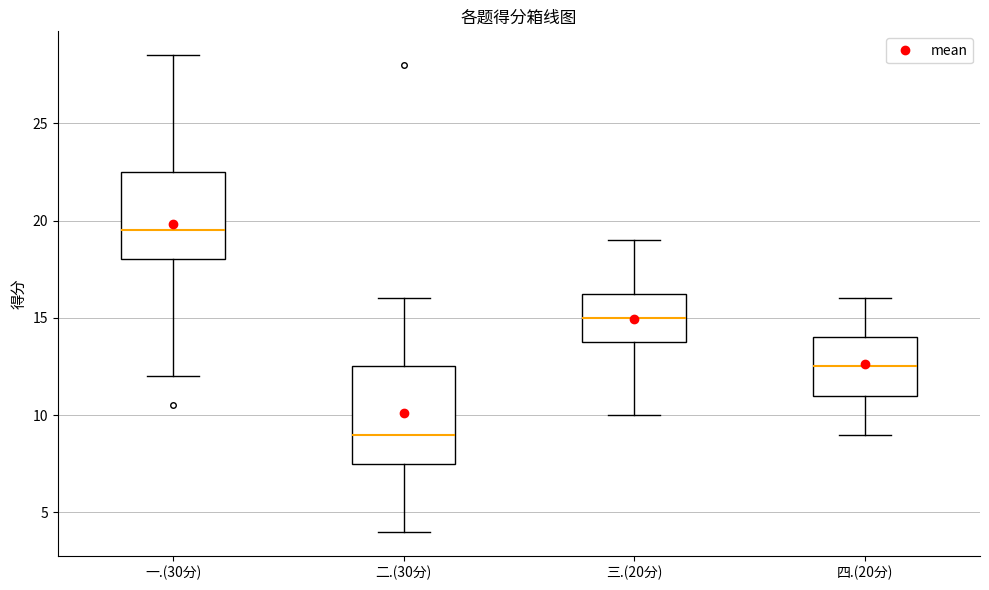

Reading left to right, read every box against the y-axis: the position of its median line, the range the box covers, and the ends of its whiskers. The values are not printed on the chart, so give them approximately, as read against the axis.

一.(30分): median 19.5, box 18.0 to 22.5, whiskers 12.0 to 28.5
二.(30分): median 9.0, box 7.5 to 12.5, whiskers 4.0 to 16.0
三.(20分): median 15.0, box 14.0 to 16.5, whiskers 10.0 to 19.0
四.(20分): median 12.5, box 11.0 to 14.0, whiskers 9.0 to 16.0